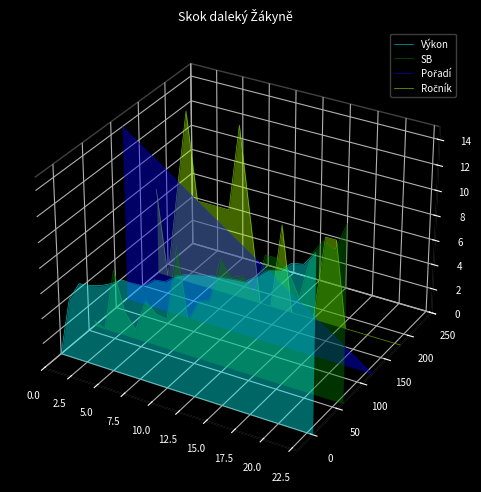

How many lines are shown in the chart?

4